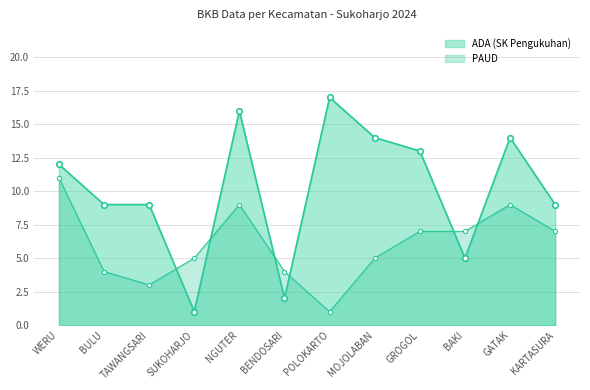

How many lines are shown in the chart?

2